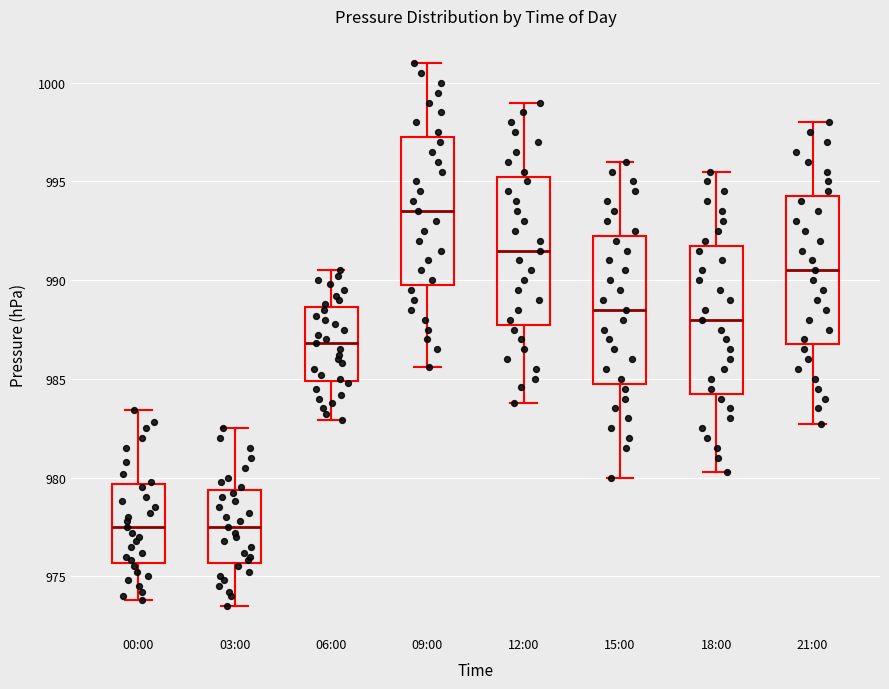

Reading left to right, transcribe this box plot: for each box, give where its median line is, the range the box spans, and where its two whiskers end, as read against the y-axis. The values are not printed on the chart, so give them approximately, as read against the axis.

00:00: median 977.5, box 975.5 to 979.5, whiskers 974.0 to 983.5
03:00: median 977.5, box 975.5 to 979.5, whiskers 973.5 to 982.5
06:00: median 987.0, box 985.0 to 988.5, whiskers 983.0 to 990.5
09:00: median 993.5, box 990.0 to 997.5, whiskers 985.5 to 1001.0
12:00: median 991.5, box 988.0 to 995.5, whiskers 984.0 to 999.0
15:00: median 988.5, box 985.0 to 992.5, whiskers 980.0 to 996.0
18:00: median 988.0, box 984.5 to 992.0, whiskers 980.5 to 995.5
21:00: median 990.5, box 987.0 to 994.5, whiskers 982.5 to 998.0